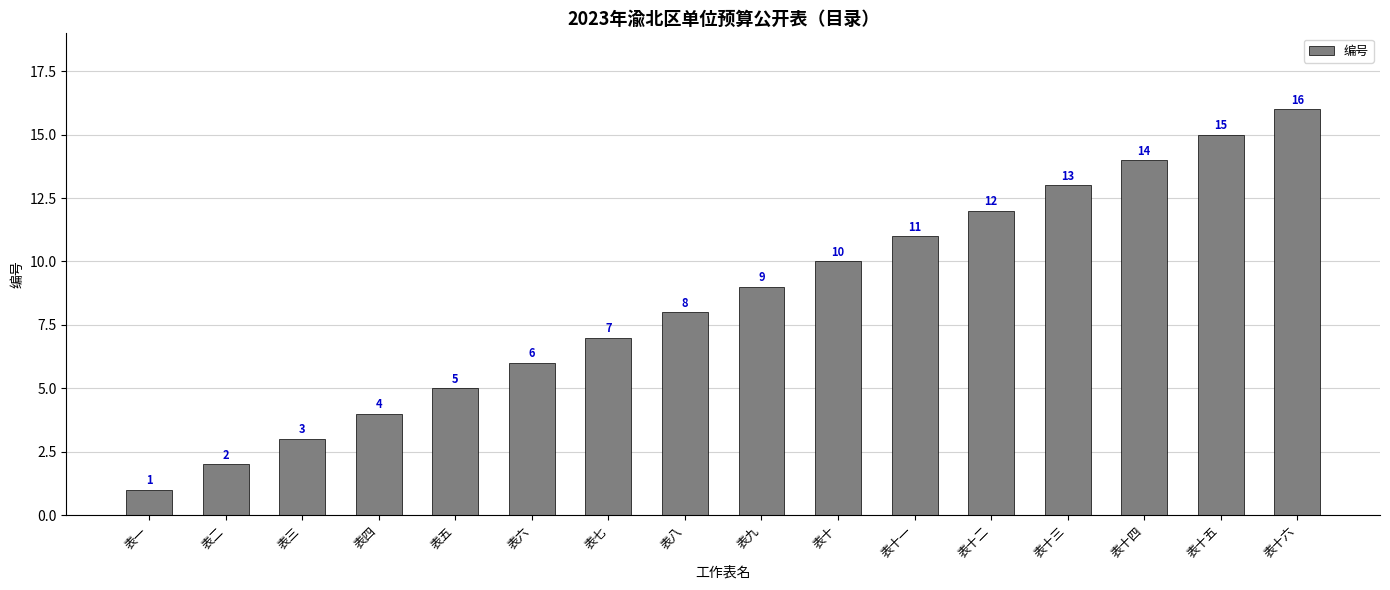

Approximately how many times larger is the value at 表十五 compared to 表十?

1.5